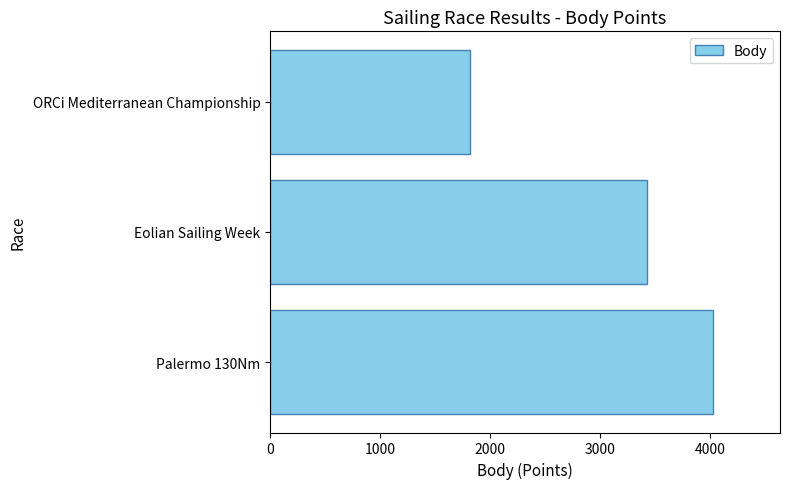

How many bars are there in total?

3